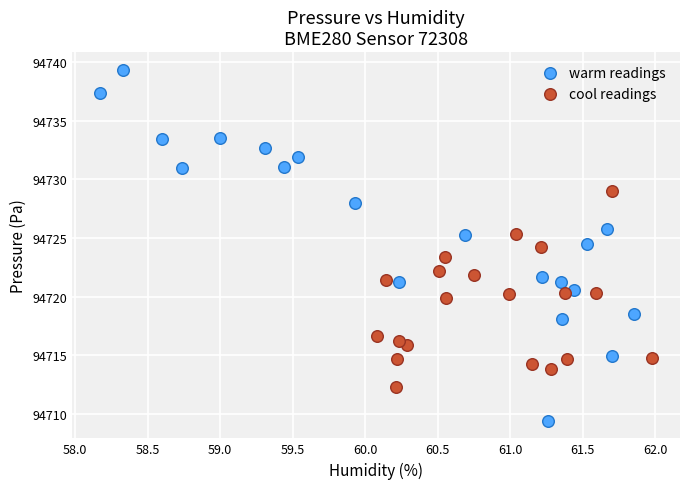

Which series has the widest spread of Y values?

warm readings